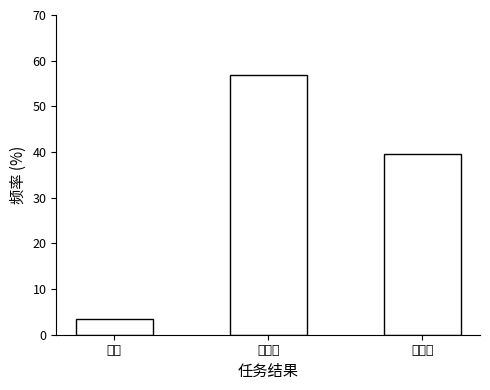

Reading right to left, what are all the values shown in this chart?

不检查=39.7	不合格=56.9	合格=3.4